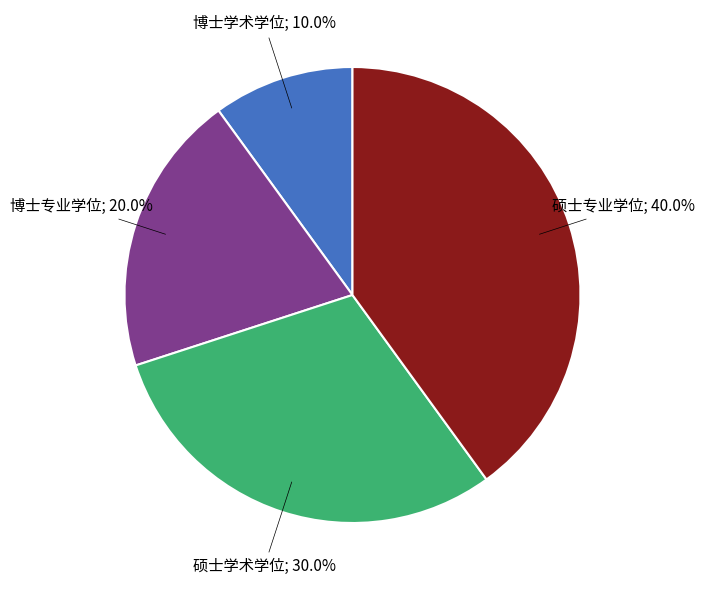

Does any single category account for the majority?

No